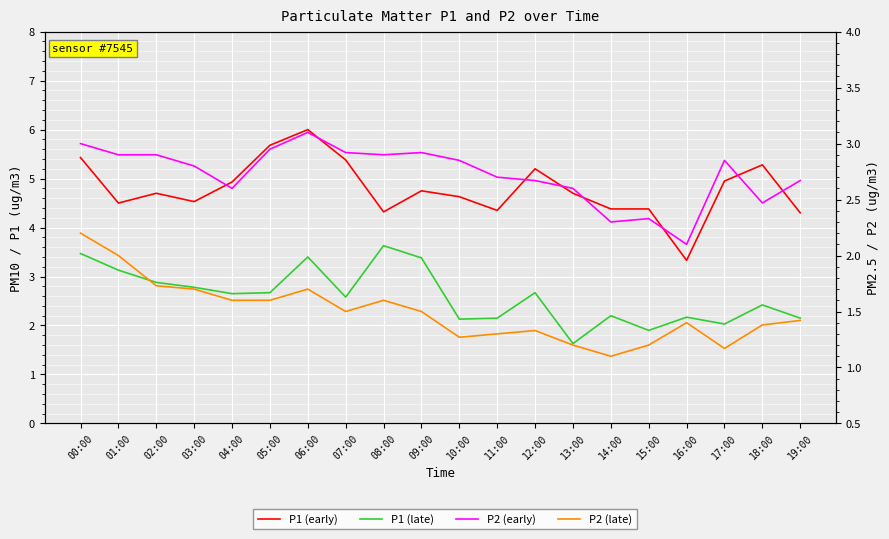

What is the value of the P1 (late) point at the 17th from the left?

2.2